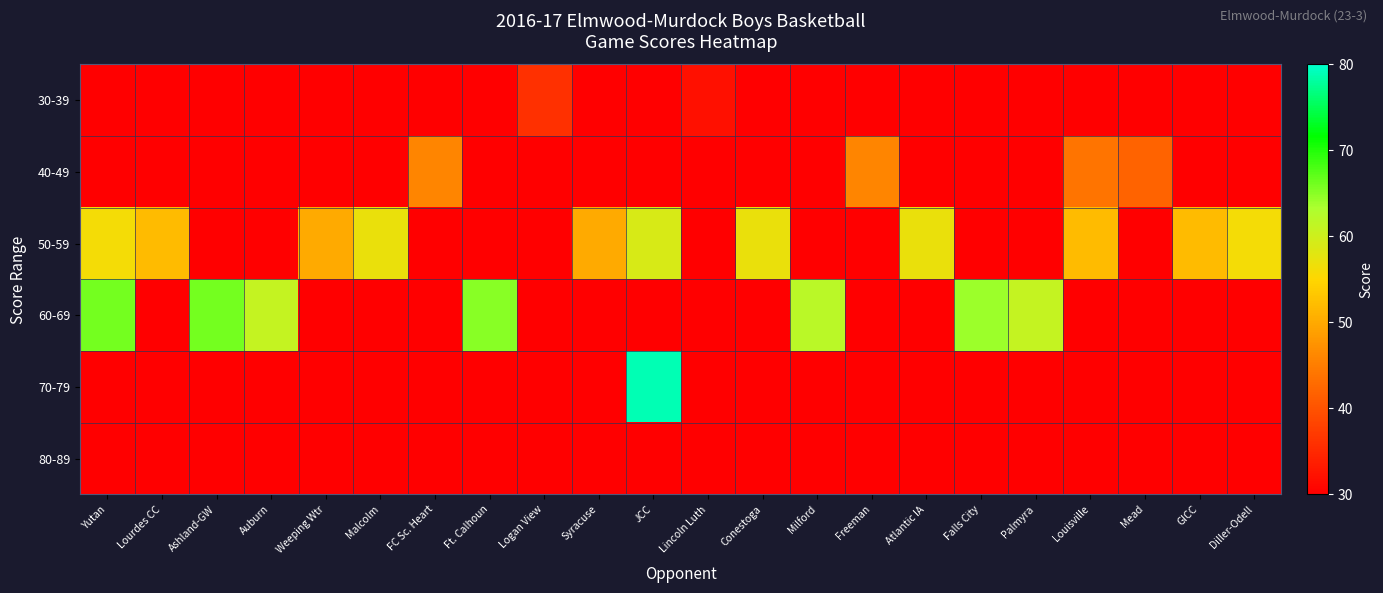

Which series has the largest total across all categories?

50-59